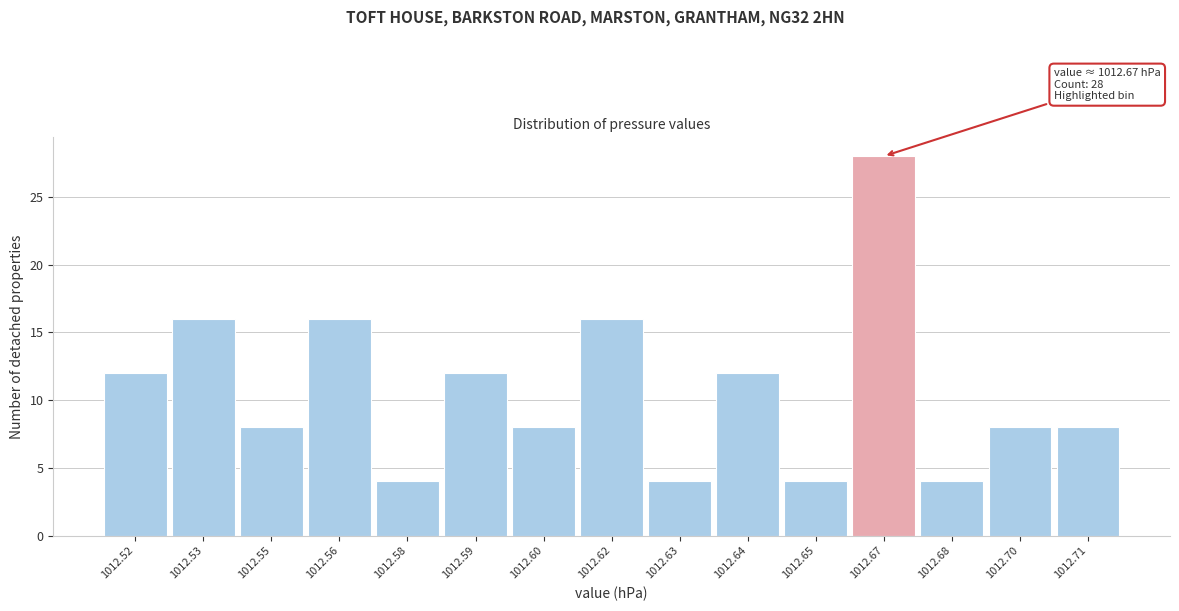

Reading left to right, extract all data points from this chart.

12	16	8	16	4	12	8	16	4	12	4	28	4	8	8